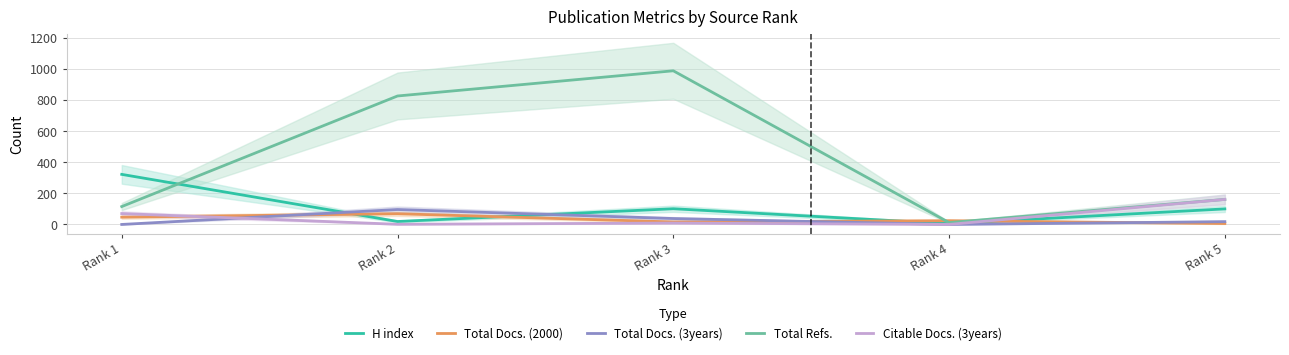

What is the sum of the H index values at Rank 1 and Rank 4?

327